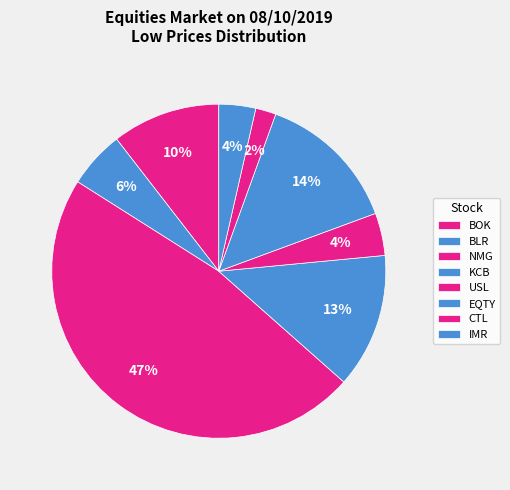

What percentage is the CTL slice, to the nearest percent?

2%